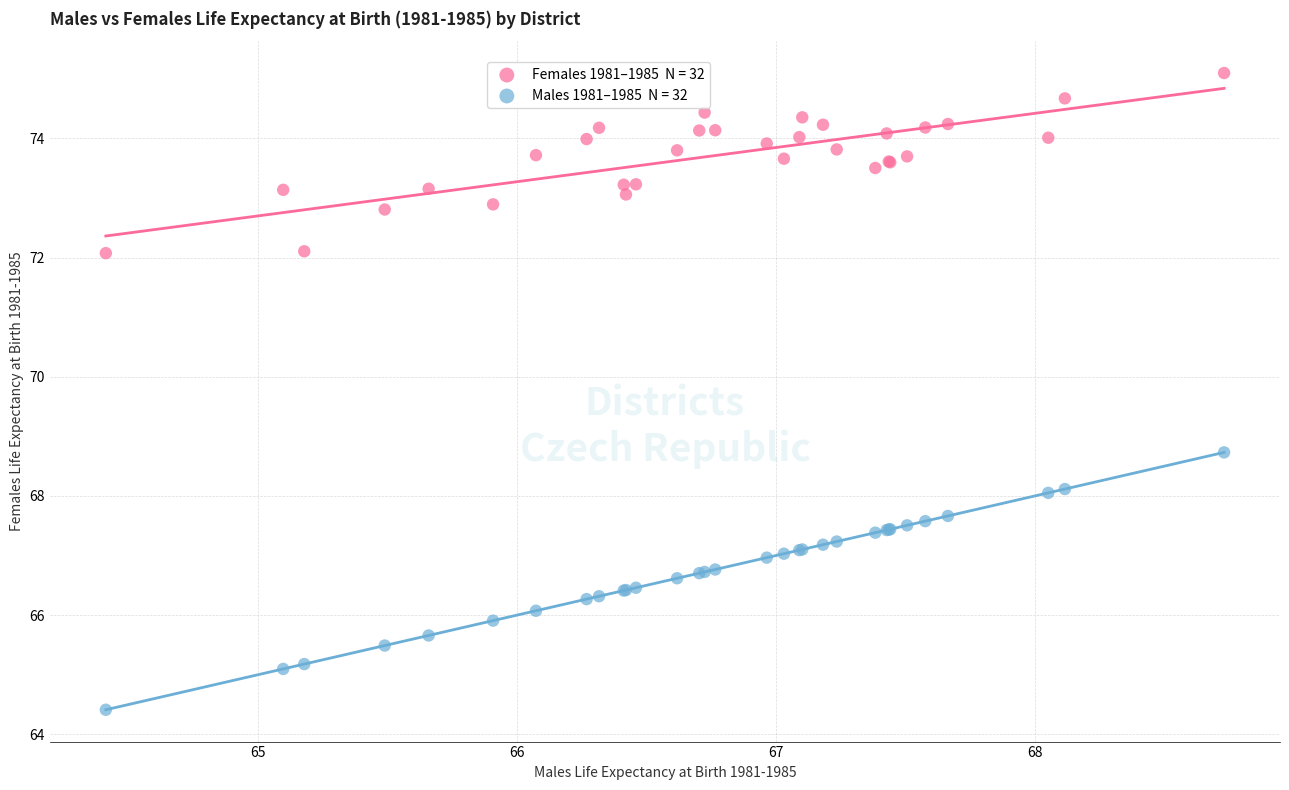

Across all series, what Y value is closest to 69?

68.7